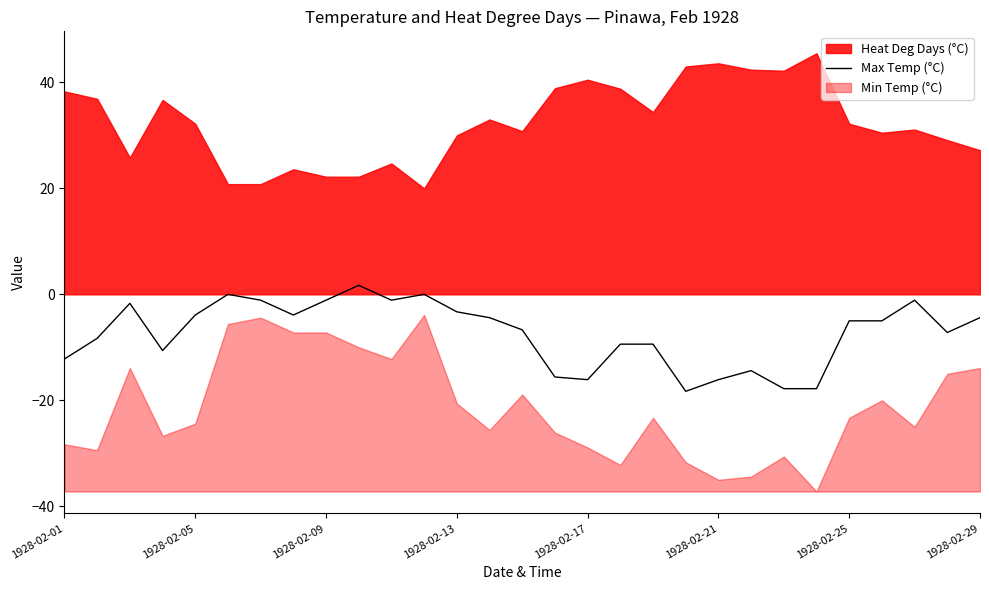

True or false: Max Temp (°C) has a value of -16.1 at 1928-02-21.

True